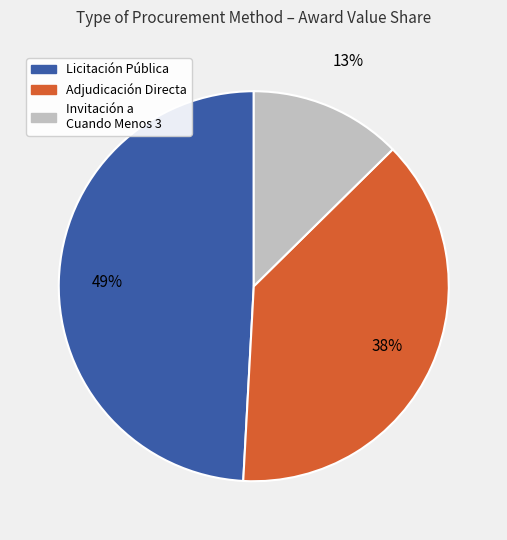

Does any single category account for the majority?

No